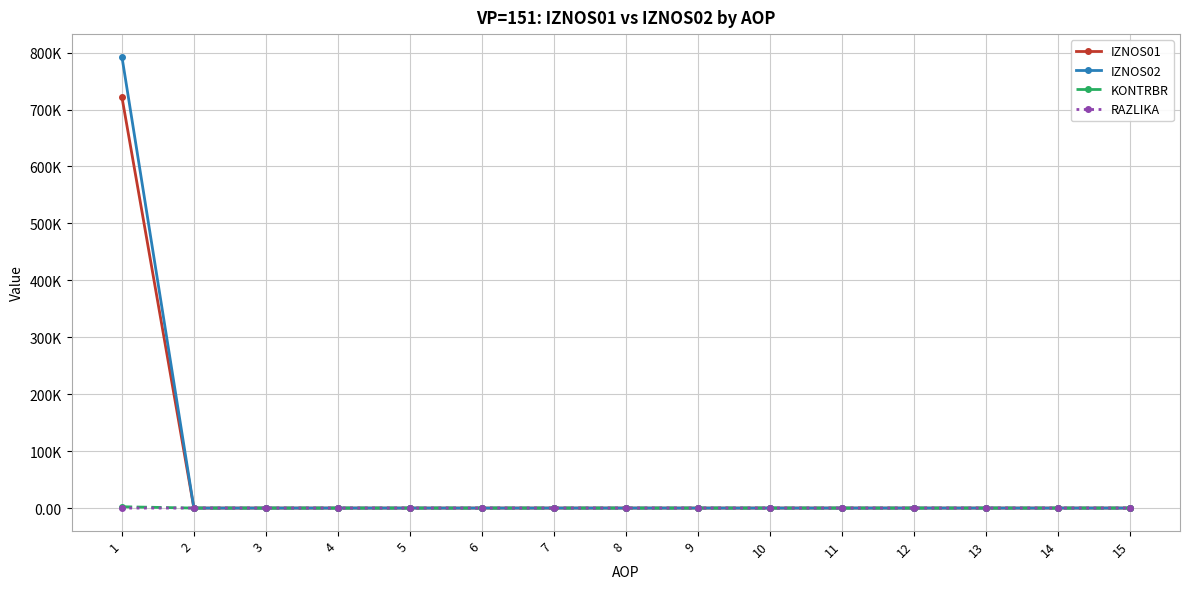

Between 2 and 12, which series saw the biggest shift?

IZNOS01